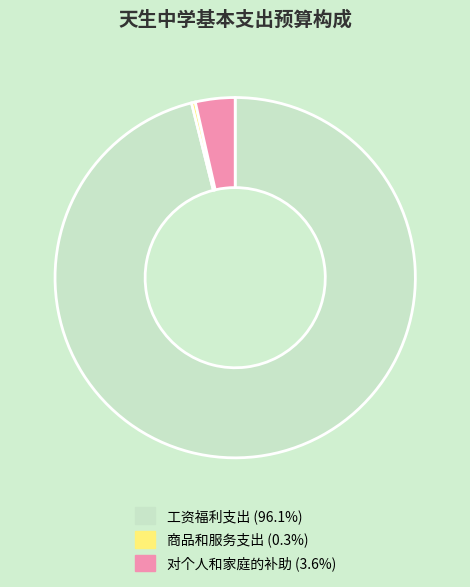

How many slices are in this pie chart?

3